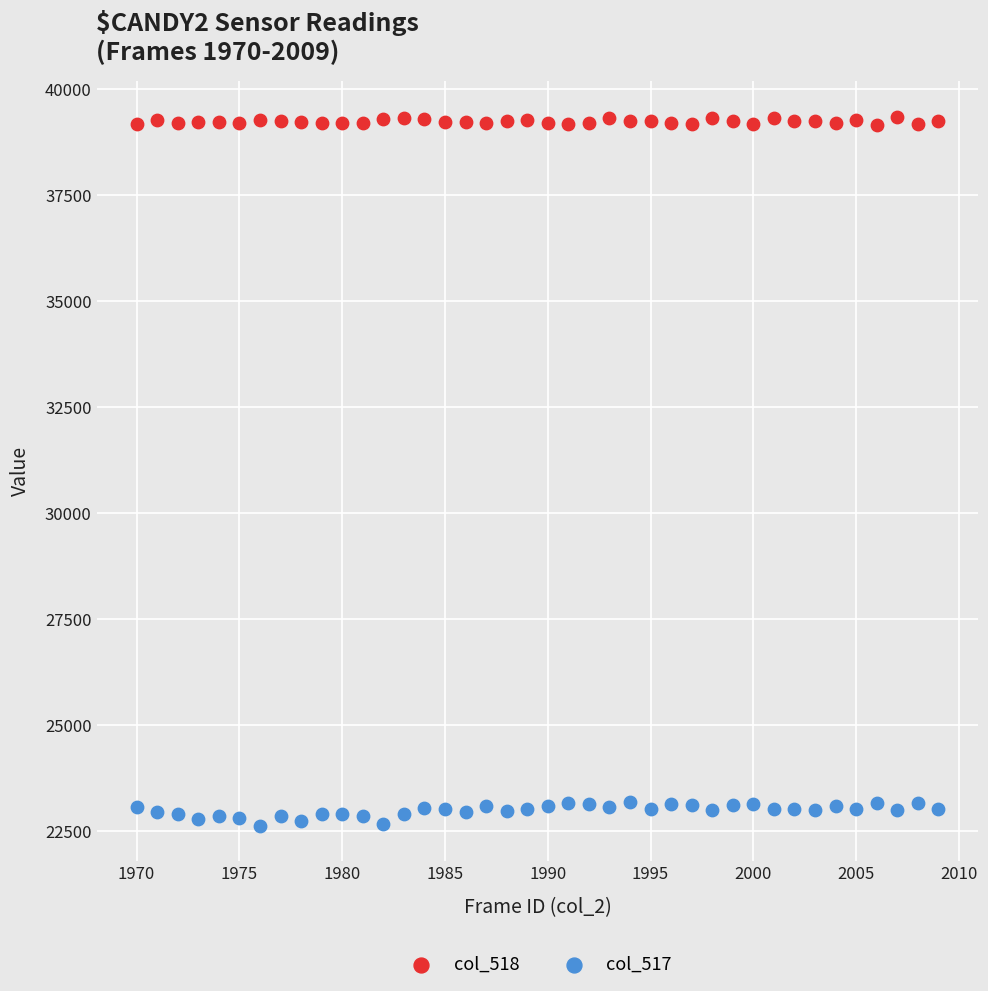

Which series has the widest spread of Y values?

col_517